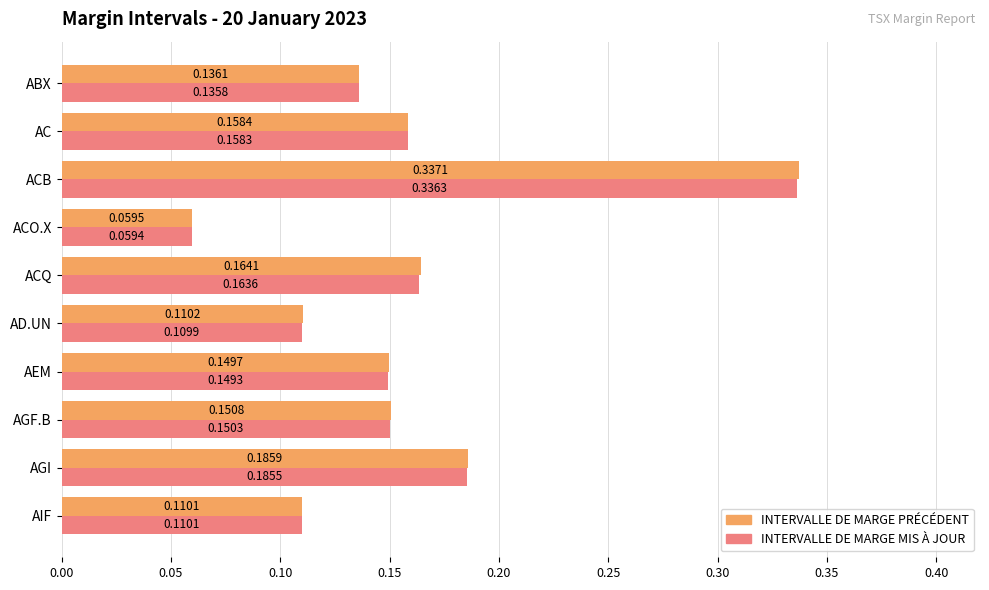

Which category has the highest value in the INTERVALLE DE MARGE MIS À JOUR series?

ACB